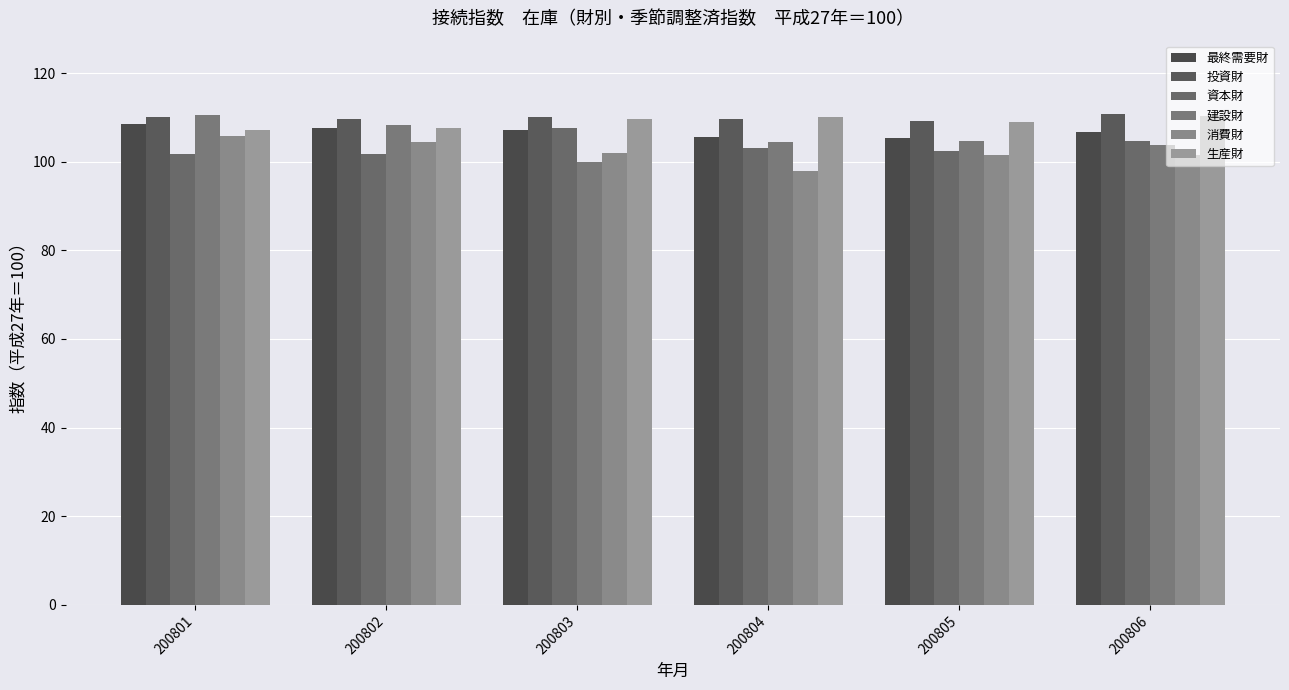

How many groups of bars are there?

6